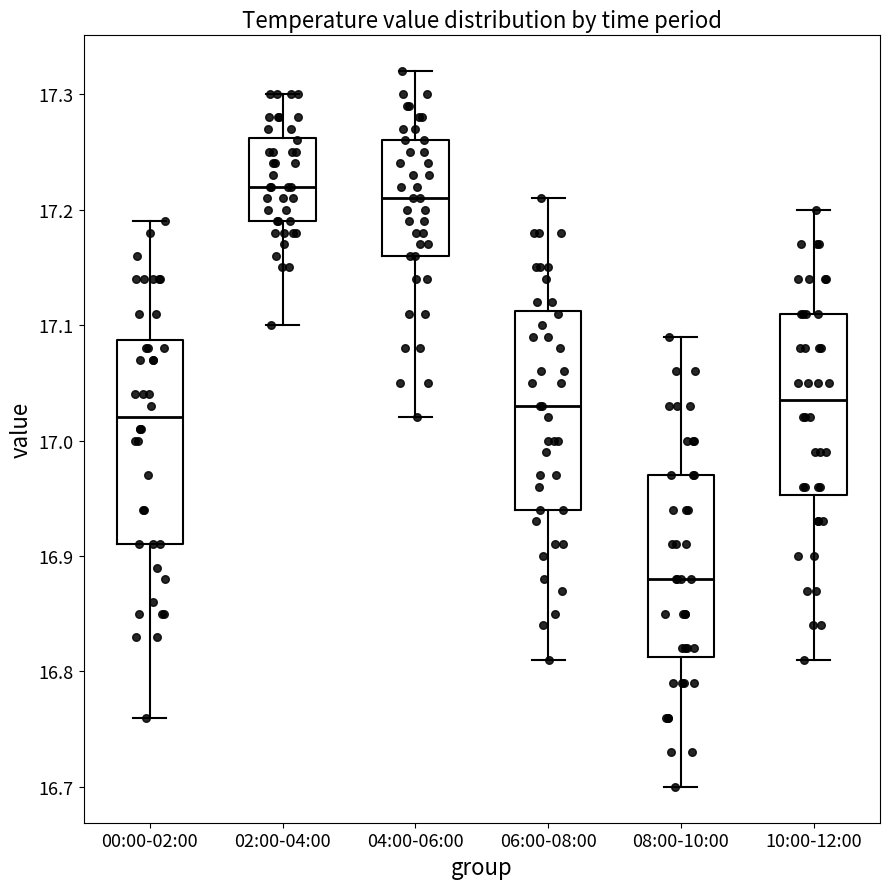

Which box has the lowest median line?

08:00-10:00